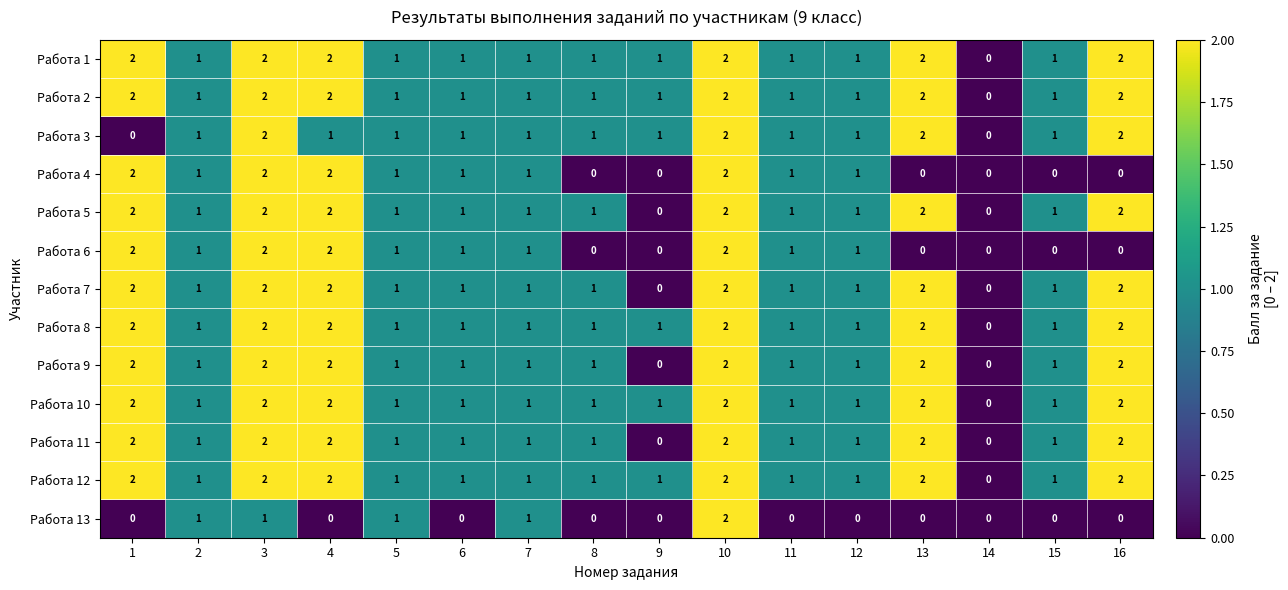

True or false: Работа 6 has a value of 1 at 16.

False